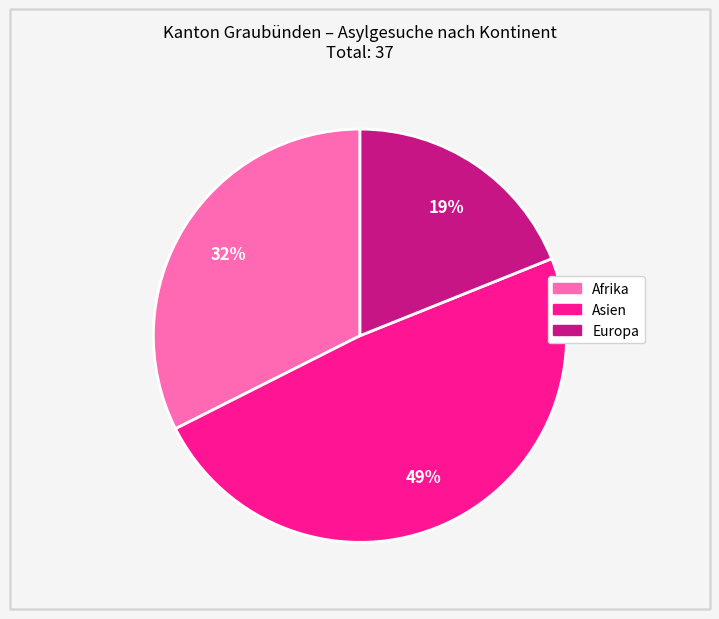

Is there a majority slice in this chart?

No